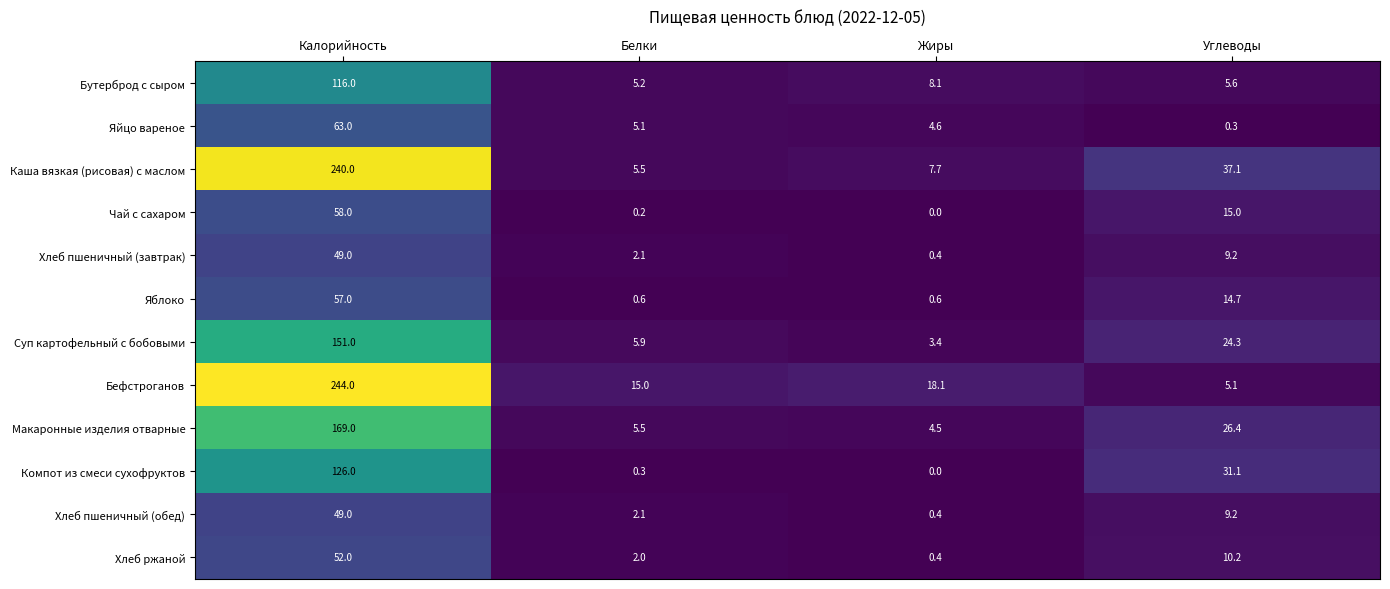

Rank the categories by Хлеб пшеничный (обед) value from highest to lowest.

Калорийность, Углеводы, Белки, Жиры